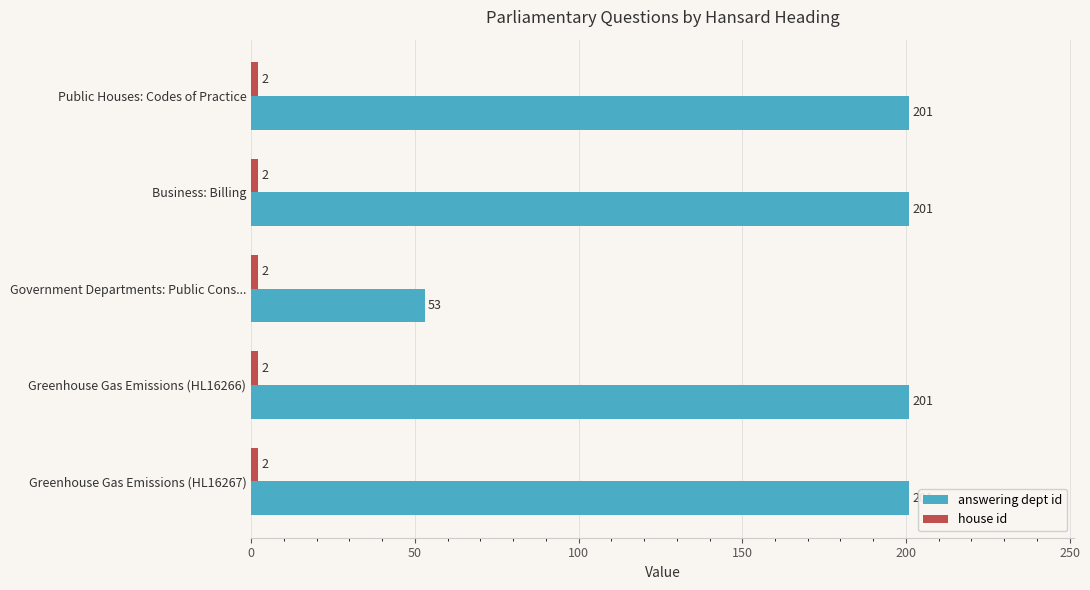

Is it true that answering dept id equals 201 at Public Houses: Codes of Practice?

True